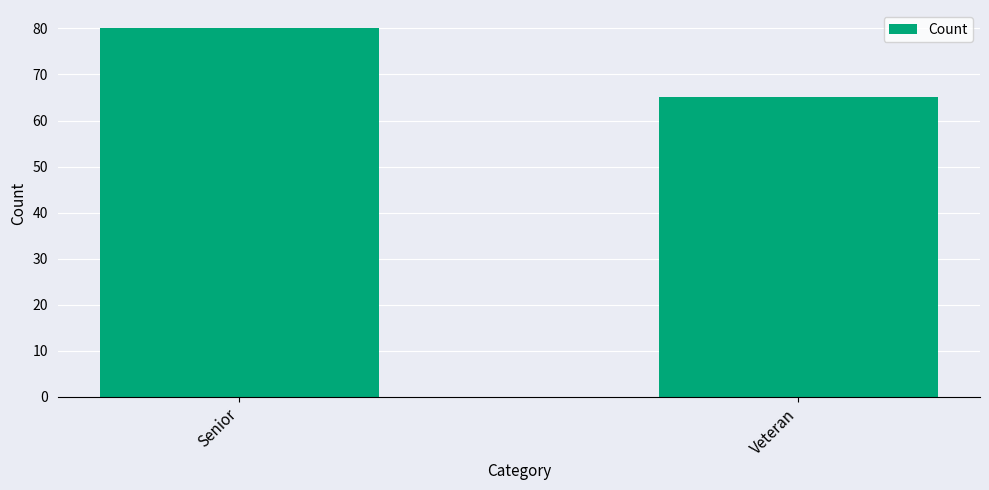

What is the label of the 2nd bar from the left?

Veteran